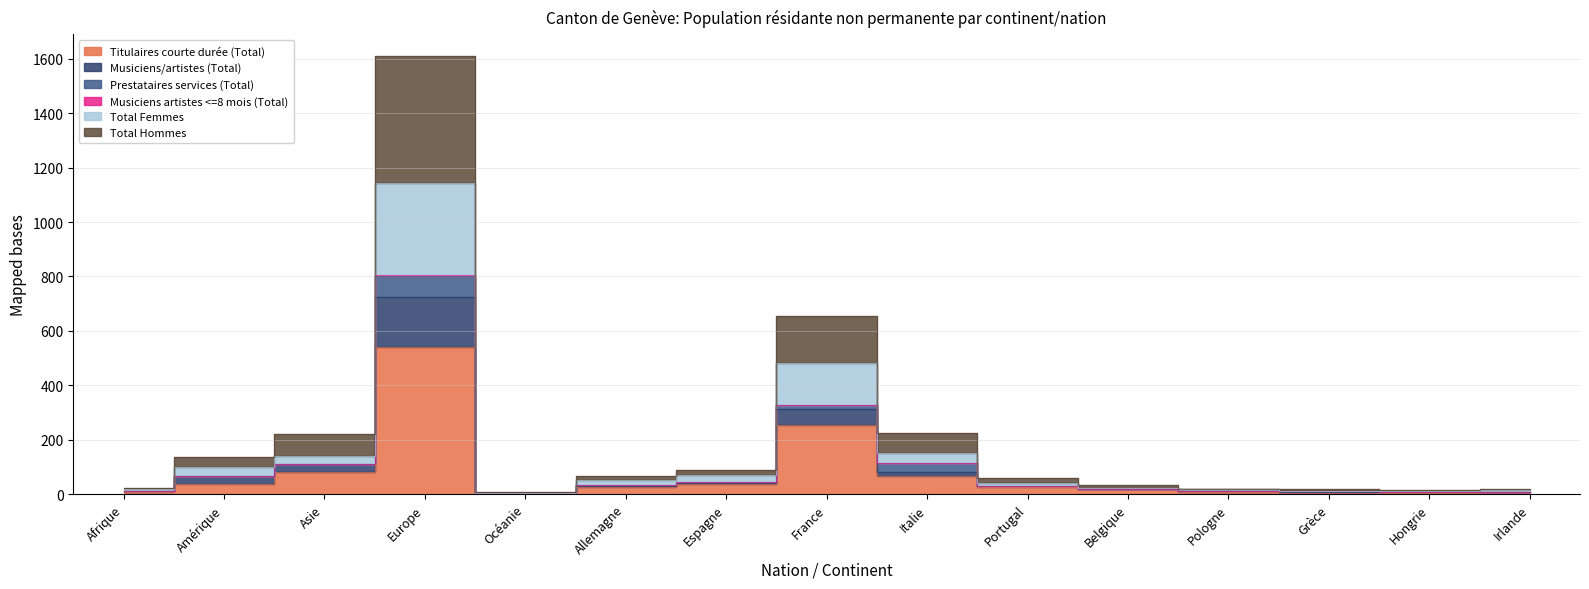

What is the difference between the maximum and minimum values in the Titulaires courte durée (Total) series?

538